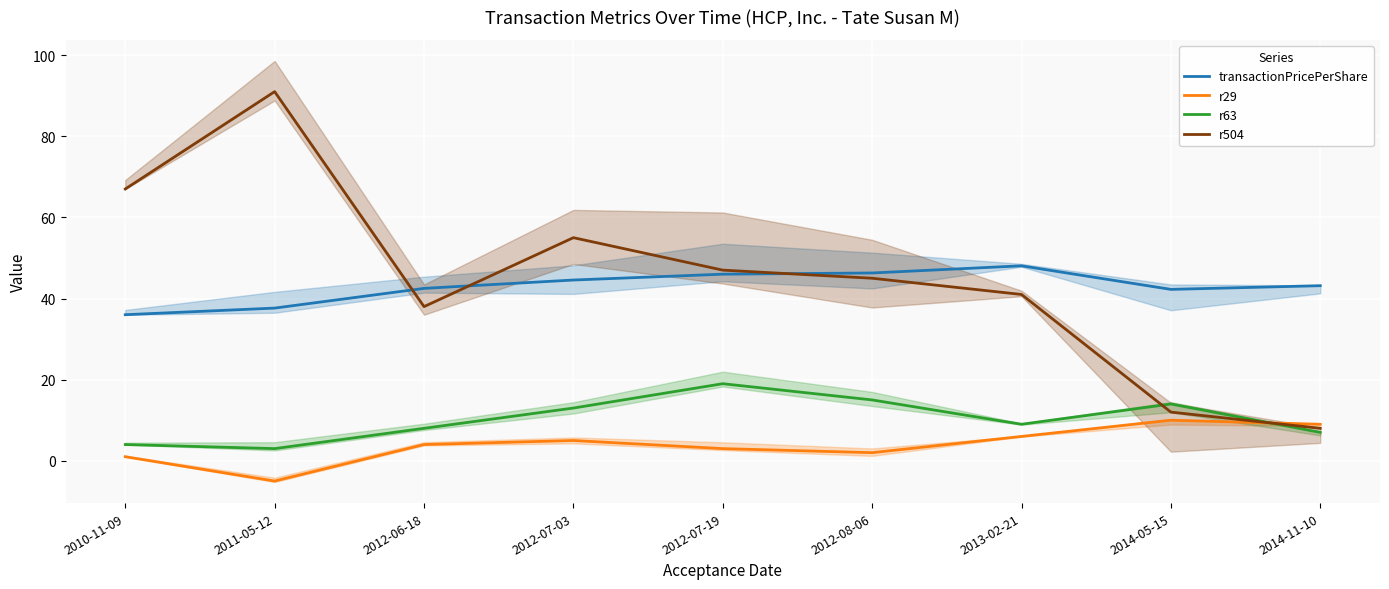

What are all the series names shown in the legend?

transactionPricePerShare, r29, r63, r504